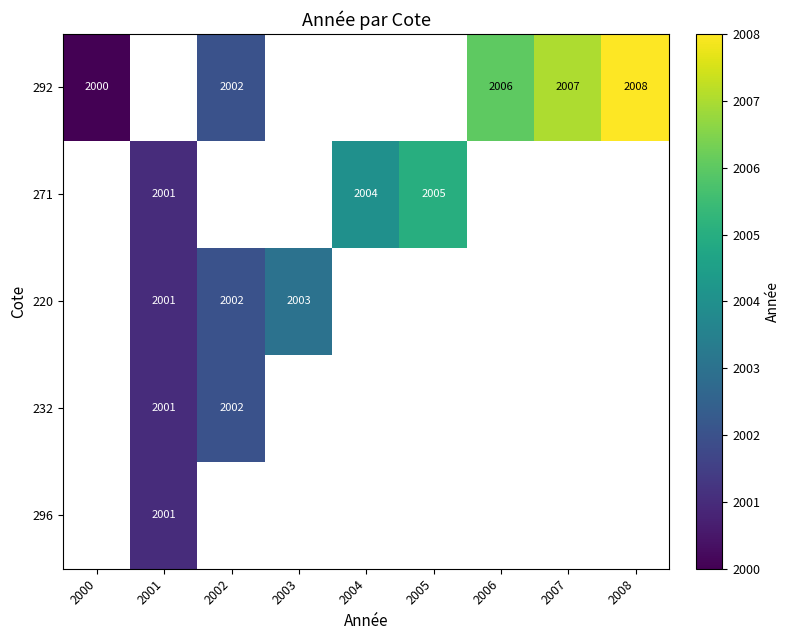

At which category does the chart reach its minimum across all series?

2000